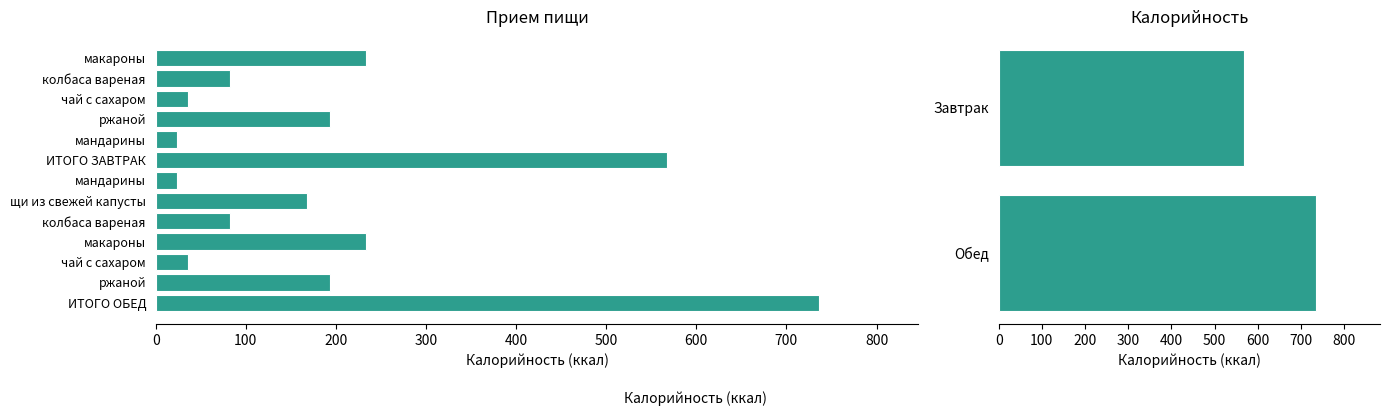

Reading right to left, what are all the values shown in this chart?

736	193	36	233	82	168	24	568	24	193	36	82	233